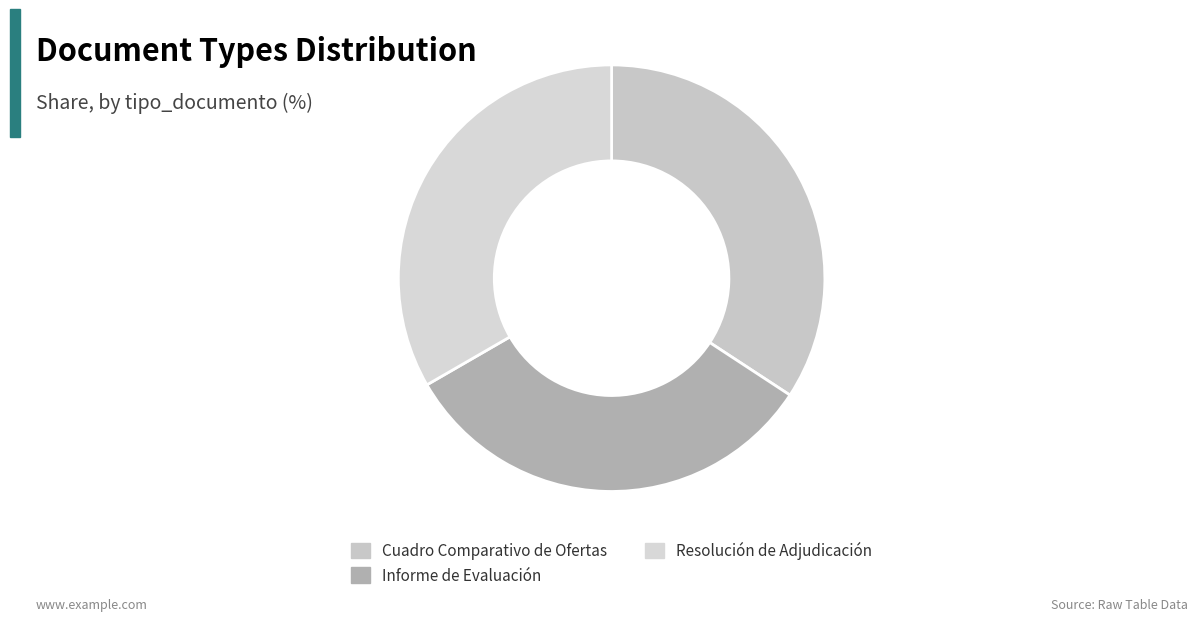

Which category has the smallest portion of the pie?

Informe de Evaluación